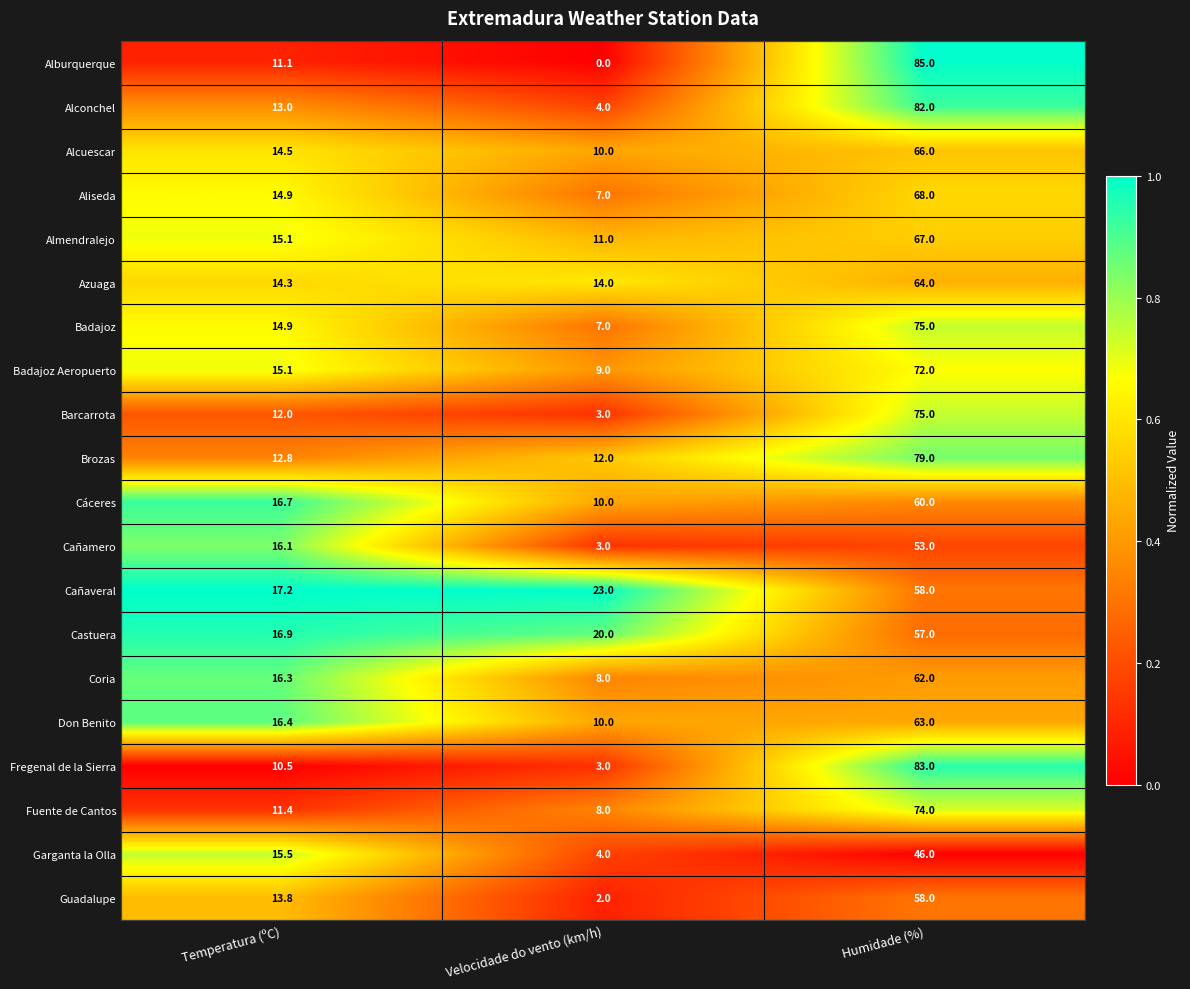

The Garganta la Olla series shows 7.8 at Temperatura (ºC). True or false?

False